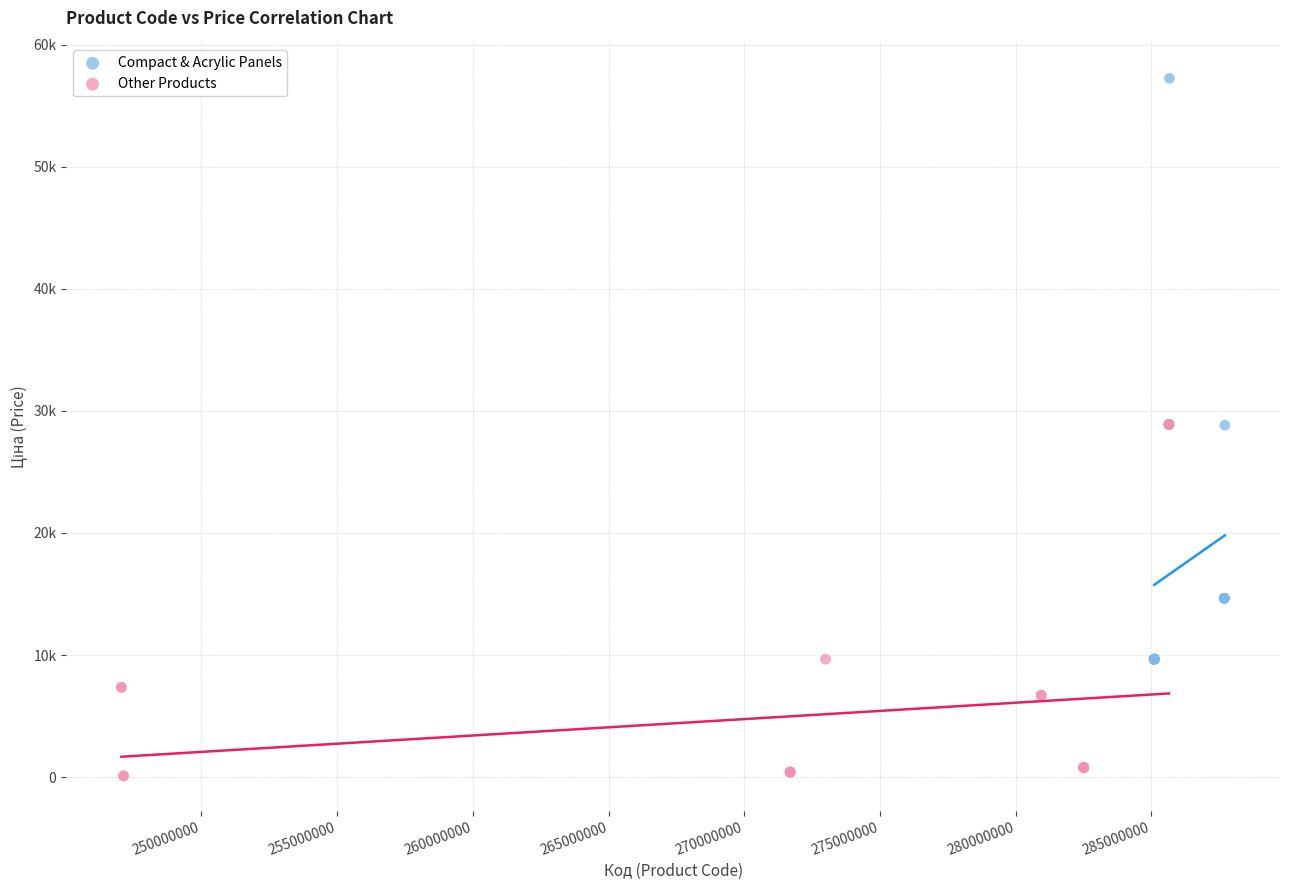

What are all the series names shown in the legend?

Compact & Acrylic Panels, Other Products